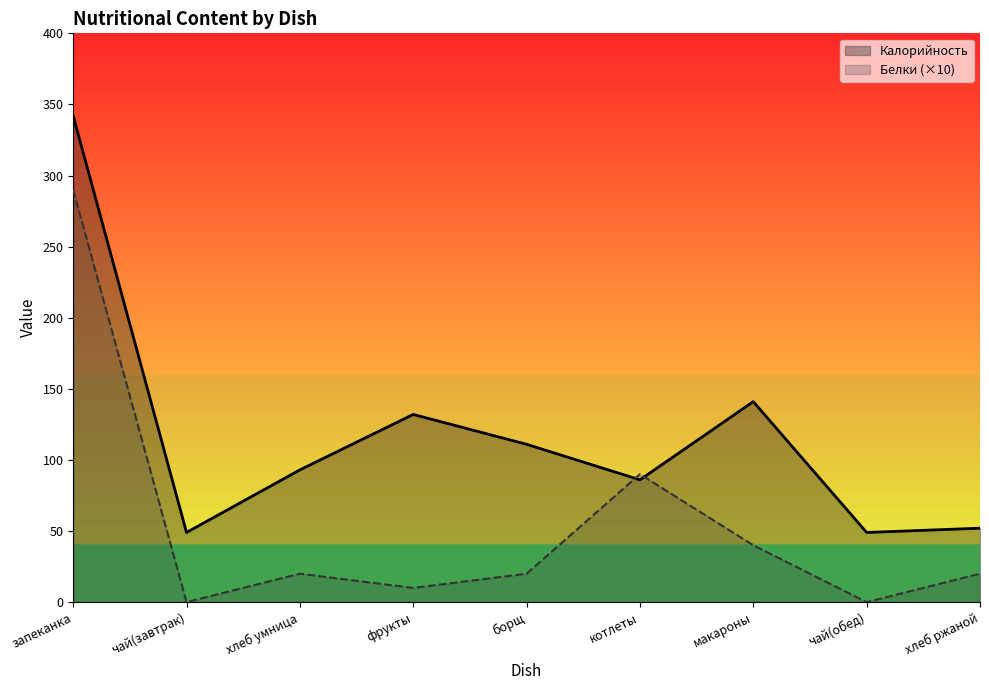

How many intersections are there between Белки and Калорийность?

2